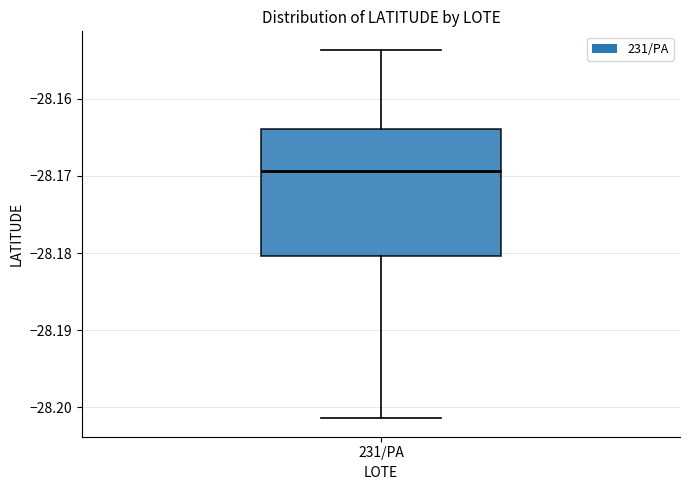

Where is the upper edge of the box for 231/PA on the y-axis? The values are not printed on the chart, so give them approximately, as read against the axis.

-28.164